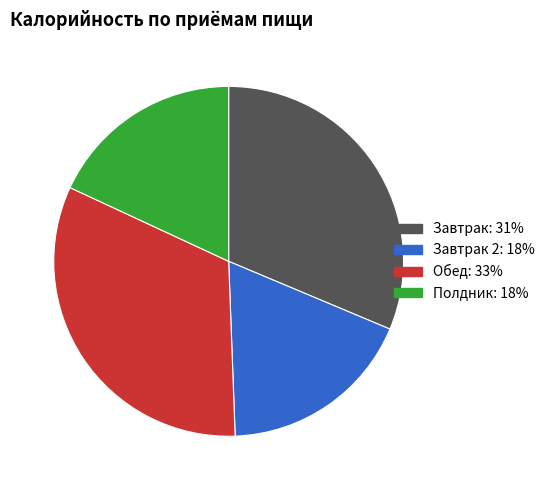

Is there a majority slice in this chart?

No